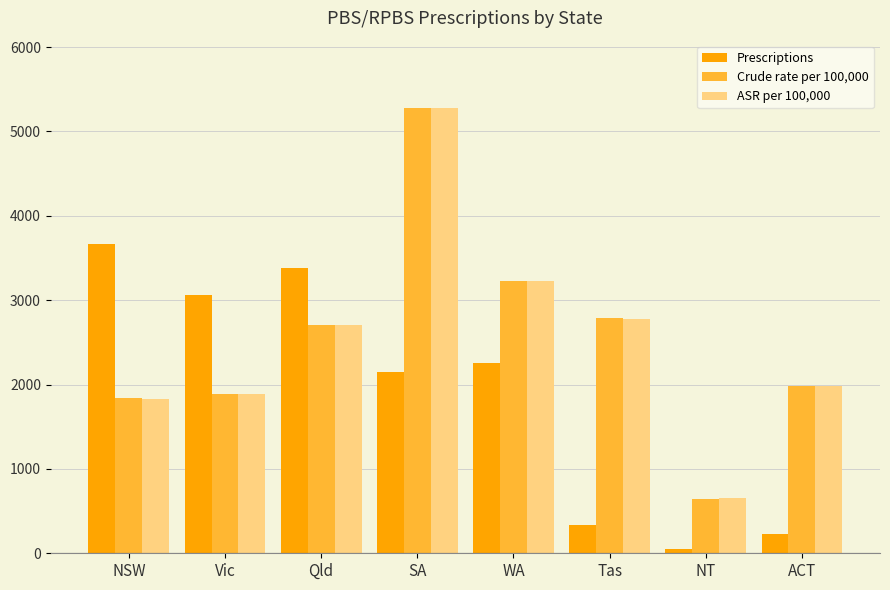

At which category does the chart reach its minimum across all series?

NT